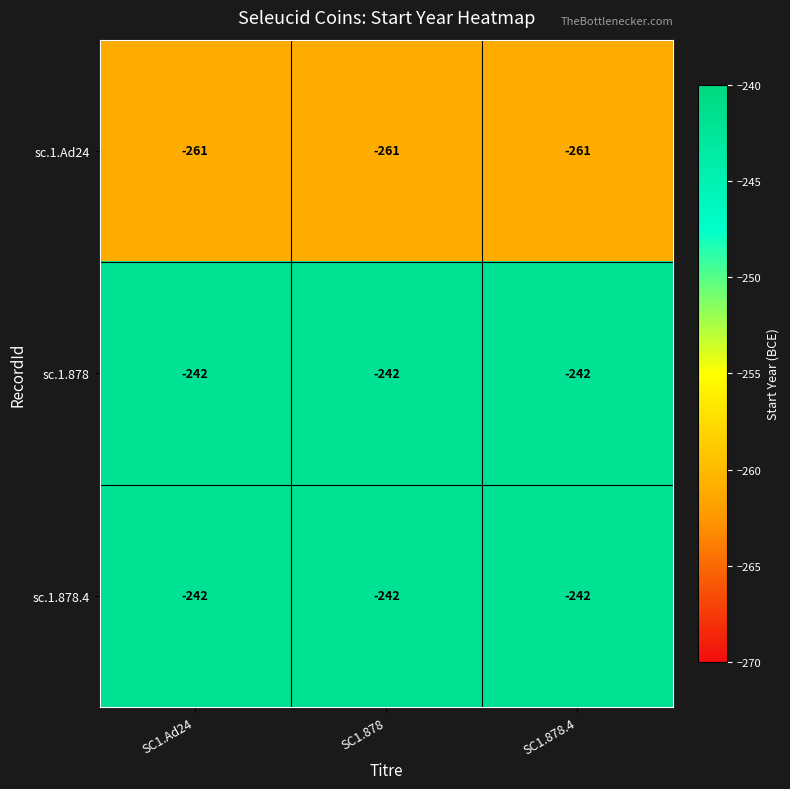

What is the difference between the highest and lowest values at SC1.878?

19